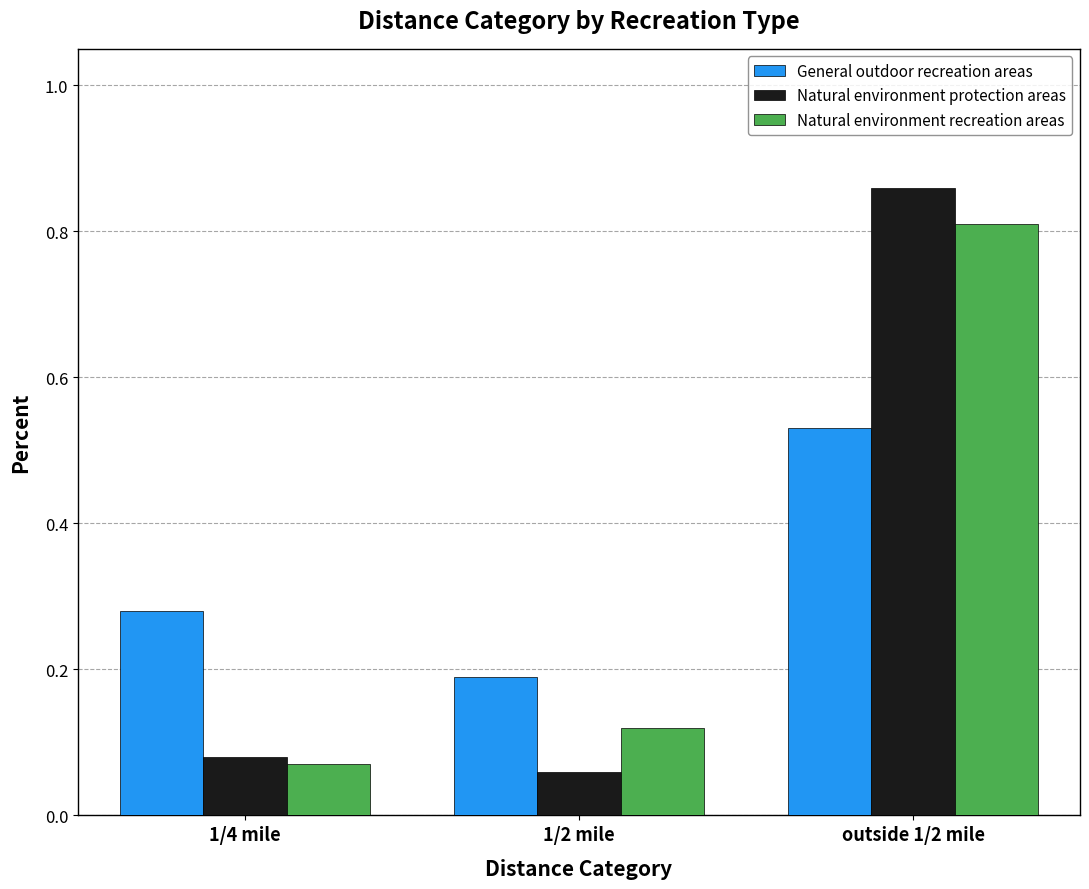

Is it true that Natural environment recreation areas equals 0.8 at outside 1/2 mile?

True